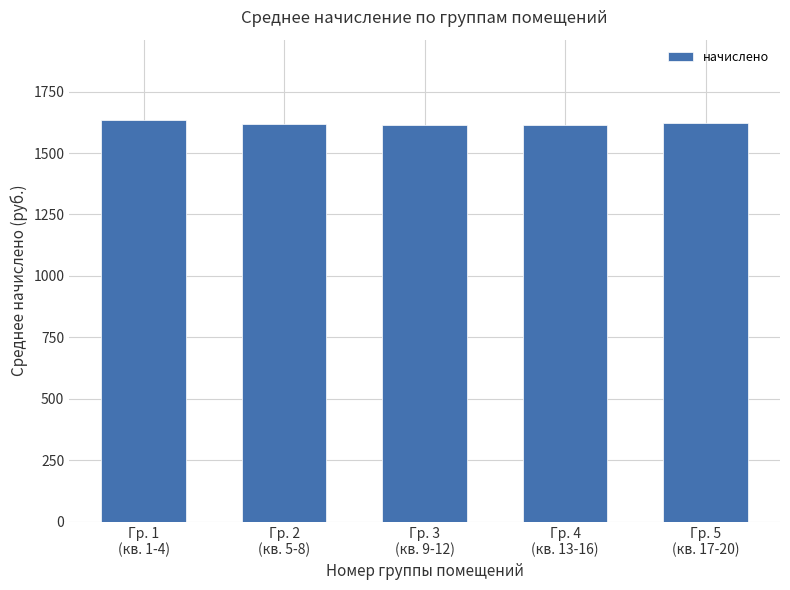

What is the value of the 3rd bar from the left?

1615.4